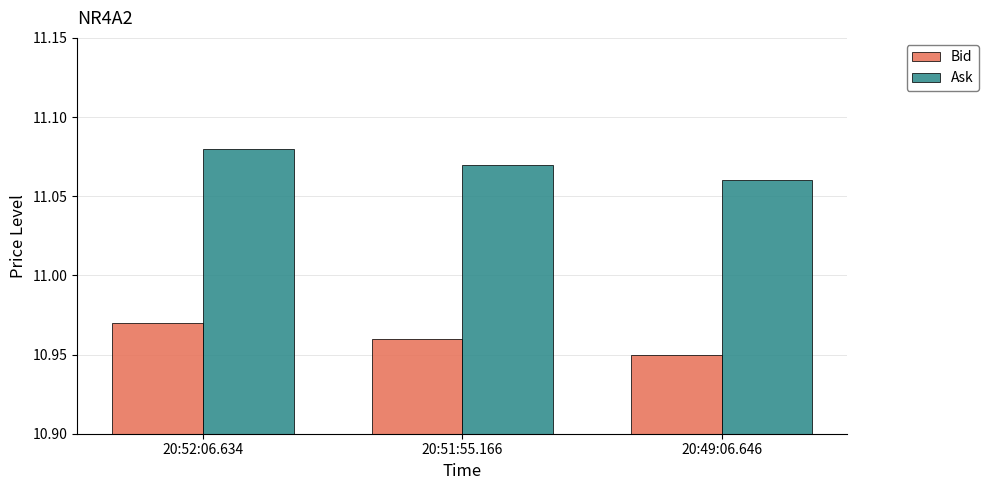

Is the value of Bid at 20:49:06.646 greater than the value of Ask at 20:49:06.646?

No